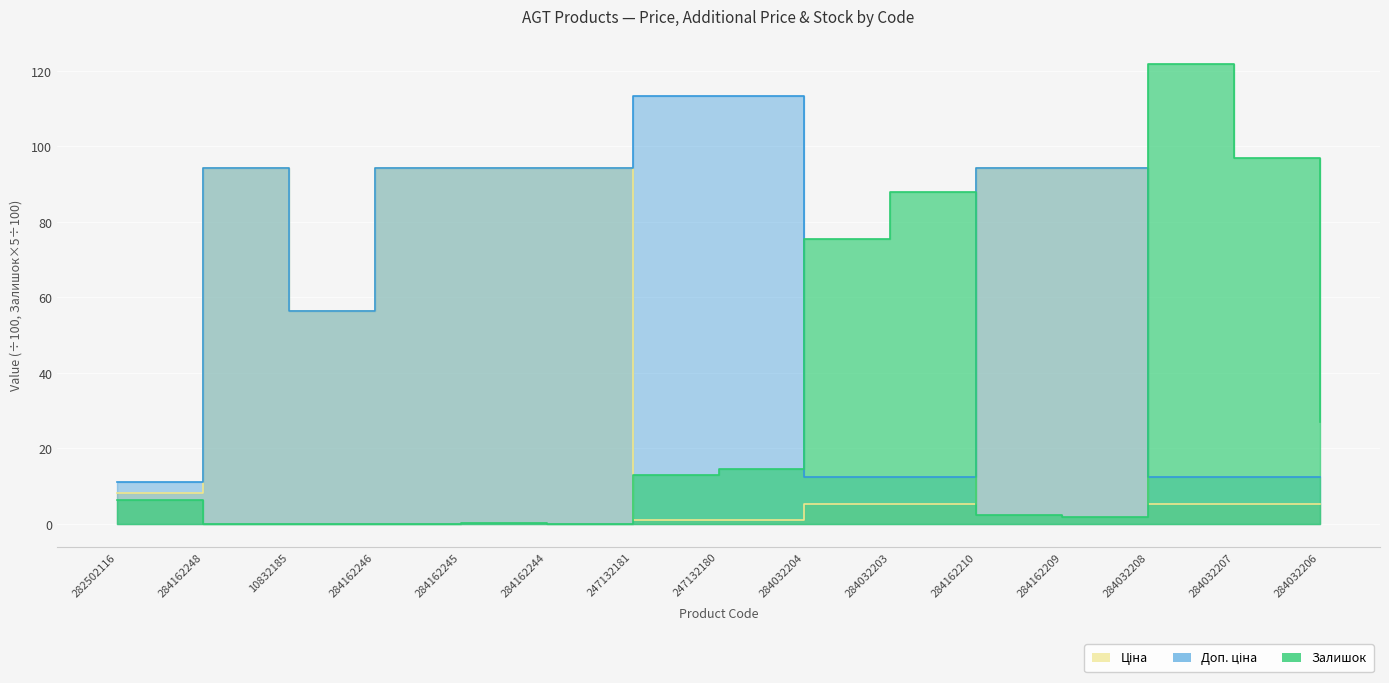

Which series has the largest range (max minus min)?

Залишок